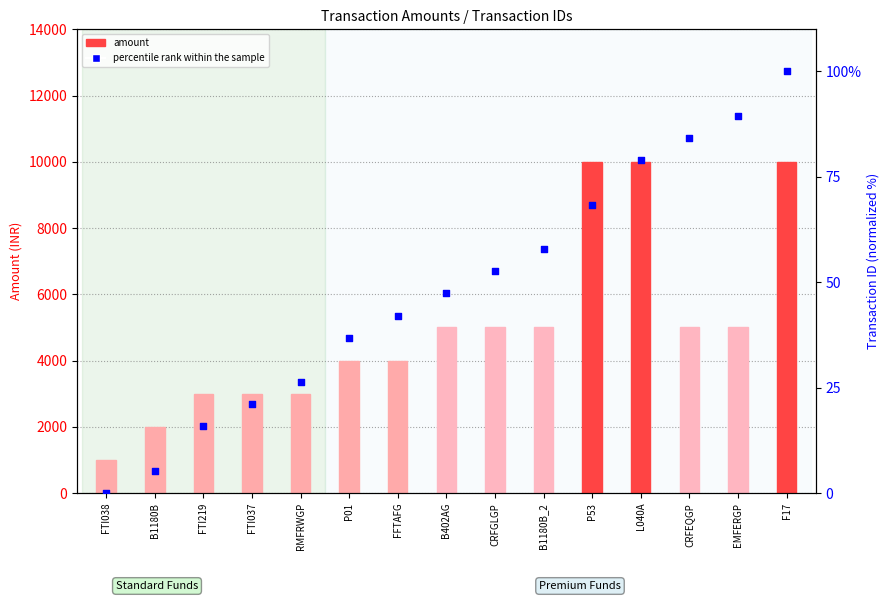

What is the total value across all series at F17?

10100.0